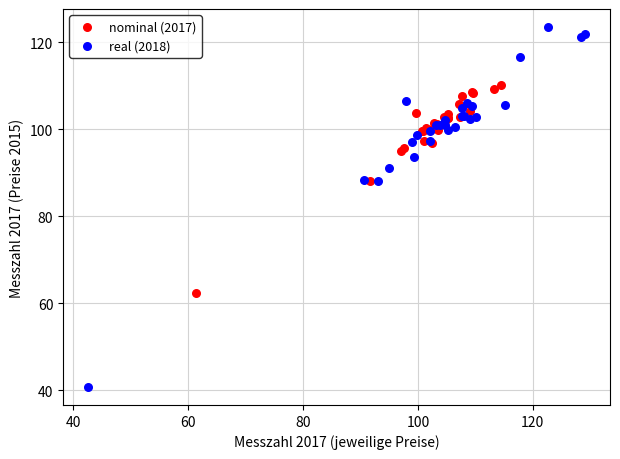

Which series contains the lowest Y value?

real (2018)